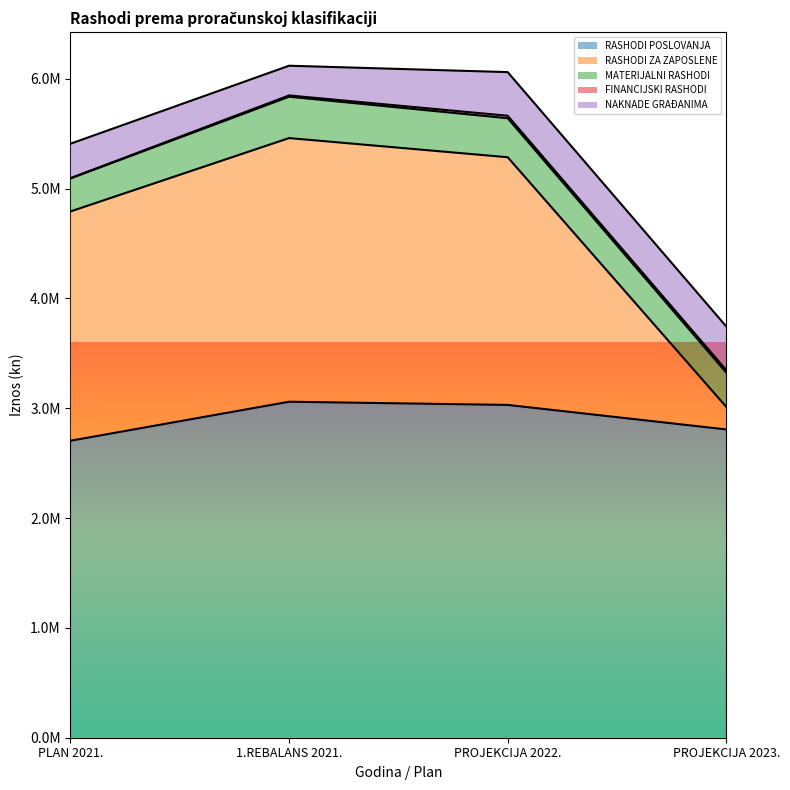

True or false: MATERIJALNI RASHODI has a value of 455769.2 at PLAN 2021..

False